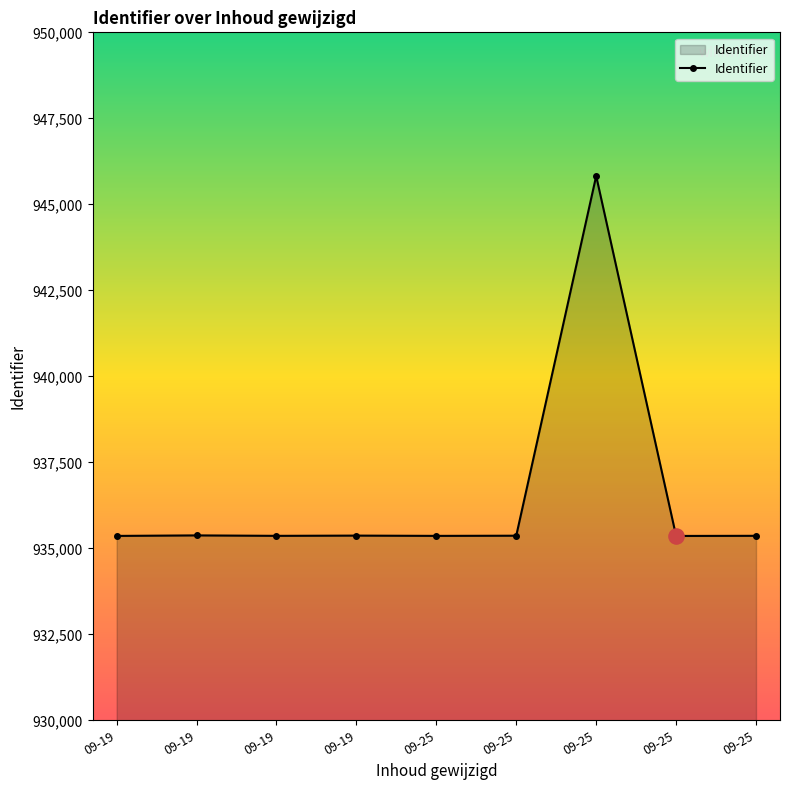

Which has a higher value, 09-19 or 09-19?

09-19